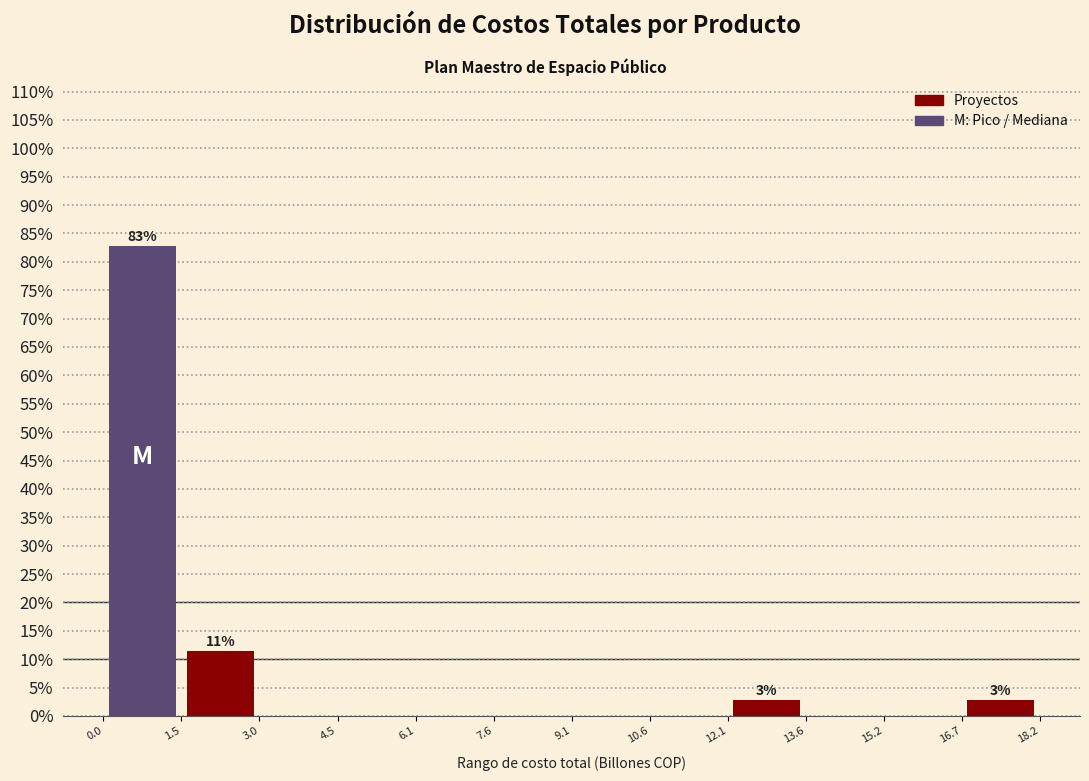

Which range on the x-axis has the tallest bar?

0.0 to 1.5